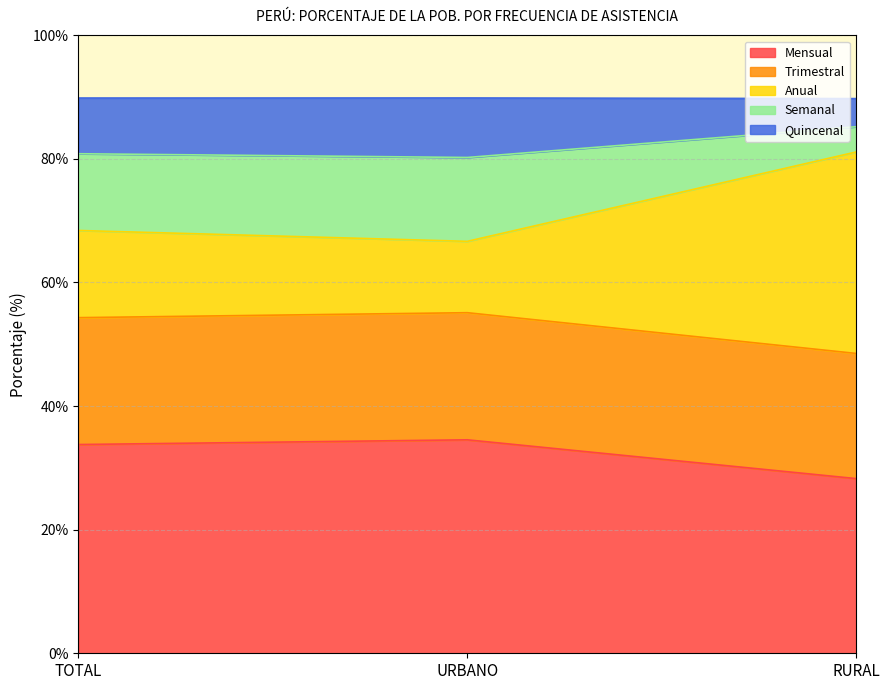

What is the minimum value shown in the chart?

28.3